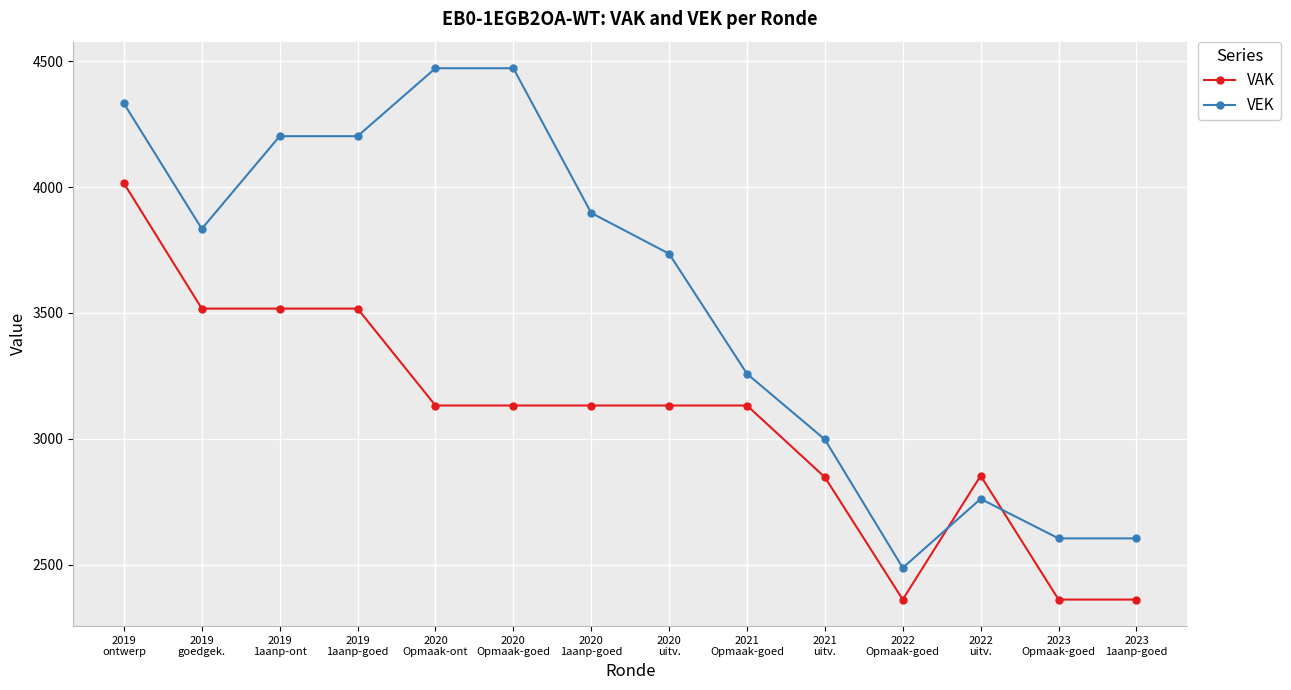

Read the VEK value at 2020
Opmaak-ont.

4472